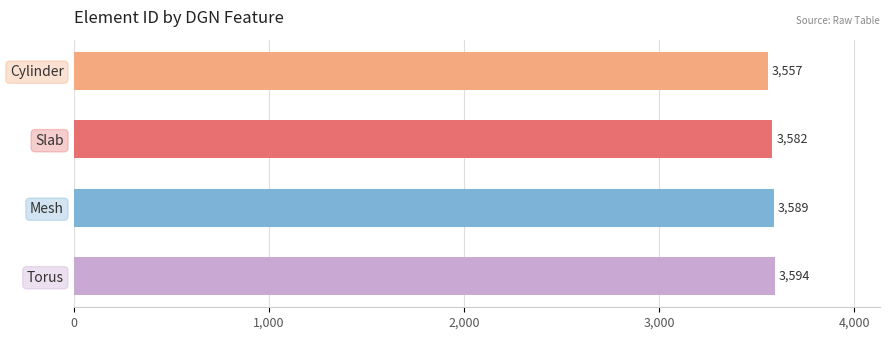

How many data points are less than 3589?

2